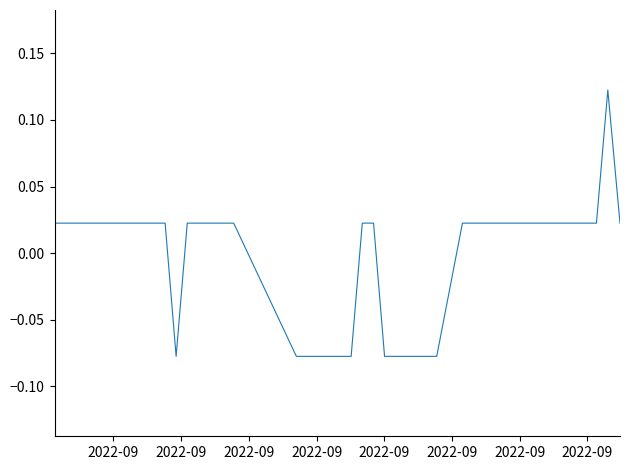

What is the greatest value displayed?

0.1